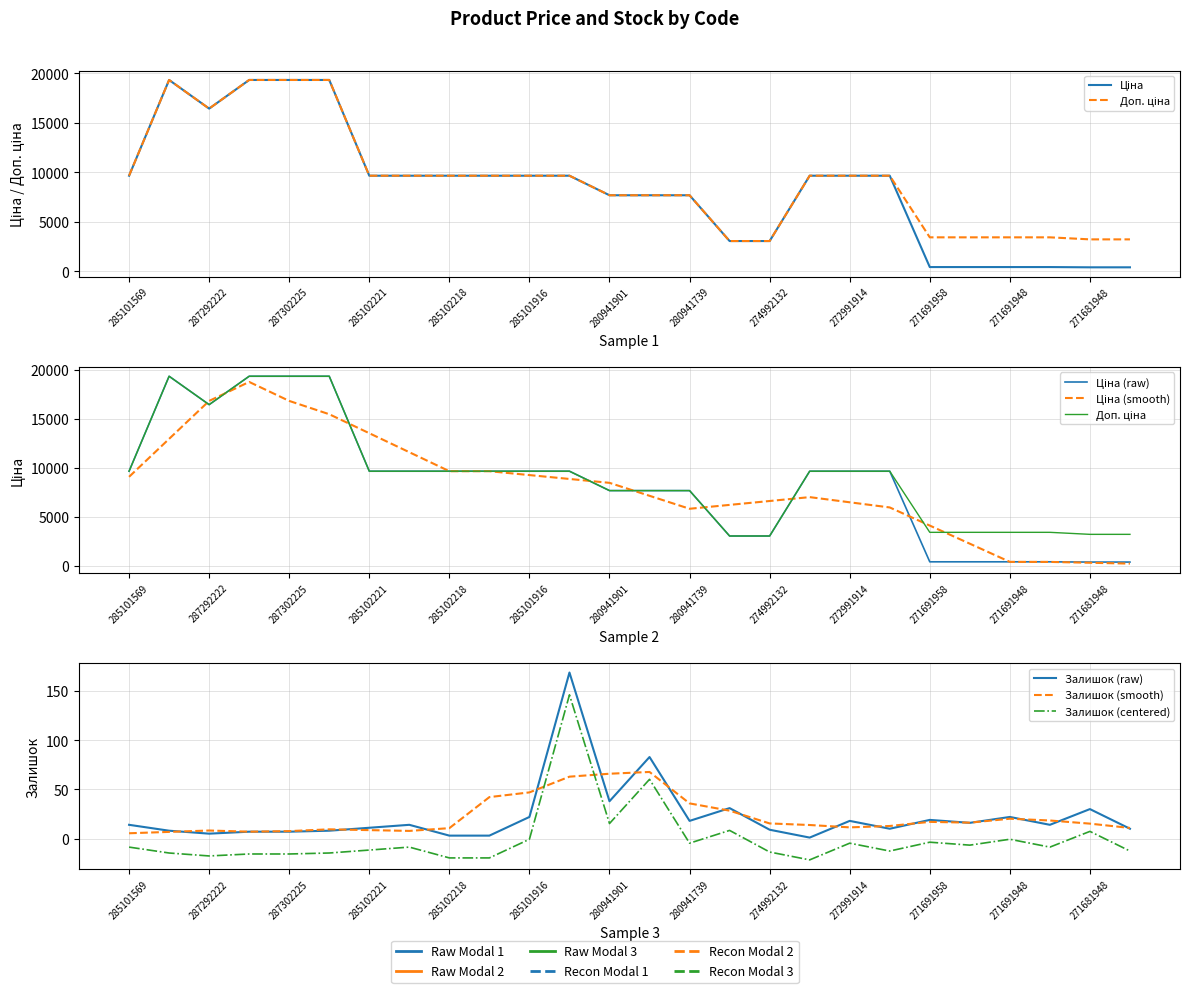

Where does the Ціна series first go above 9664?

285101569